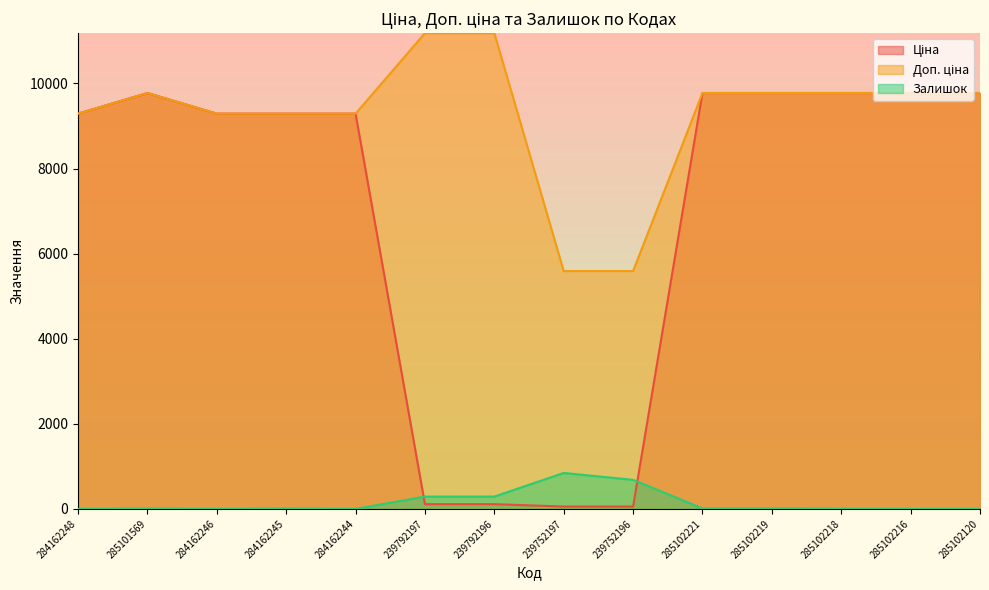

Is it true that Залишок equals 6.6 at 285102219?

False